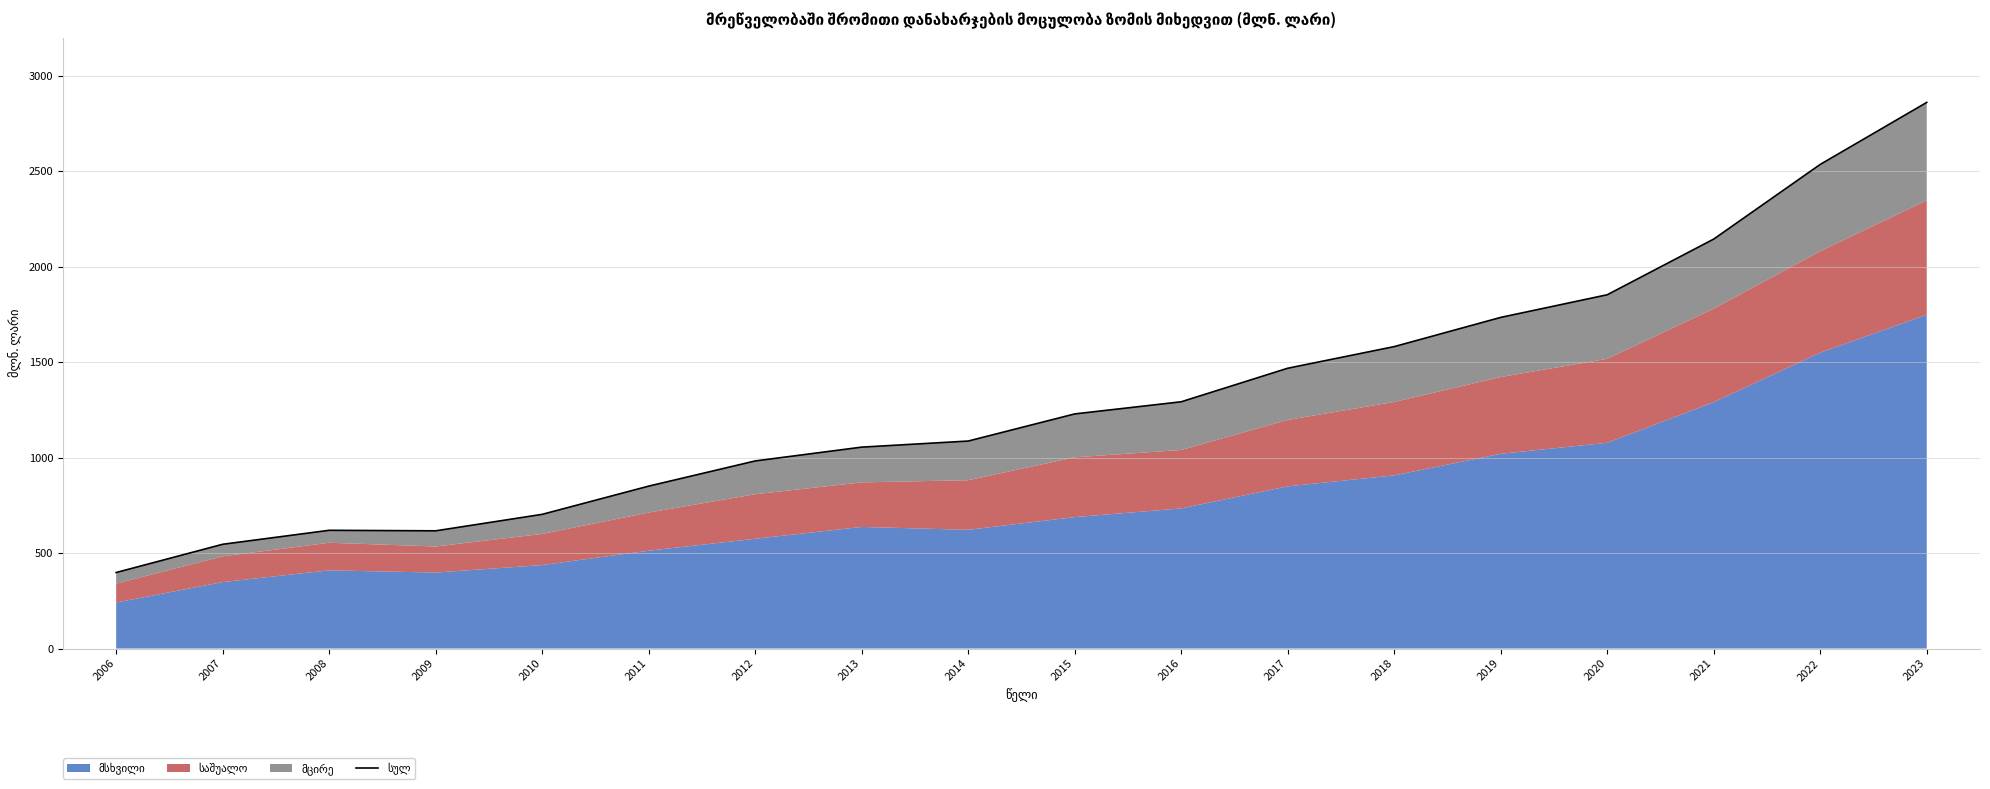

Read the value at 2007.

546.0